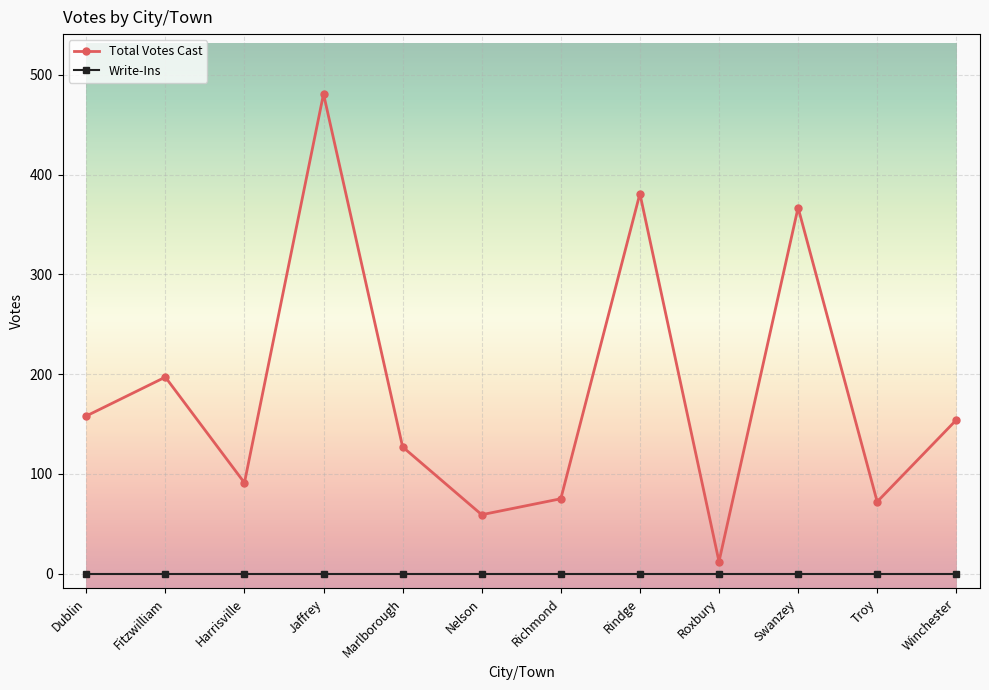

Is the value of Total Votes Cast at Jaffrey greater than the value of Write-Ins at Fitzwilliam?

Yes